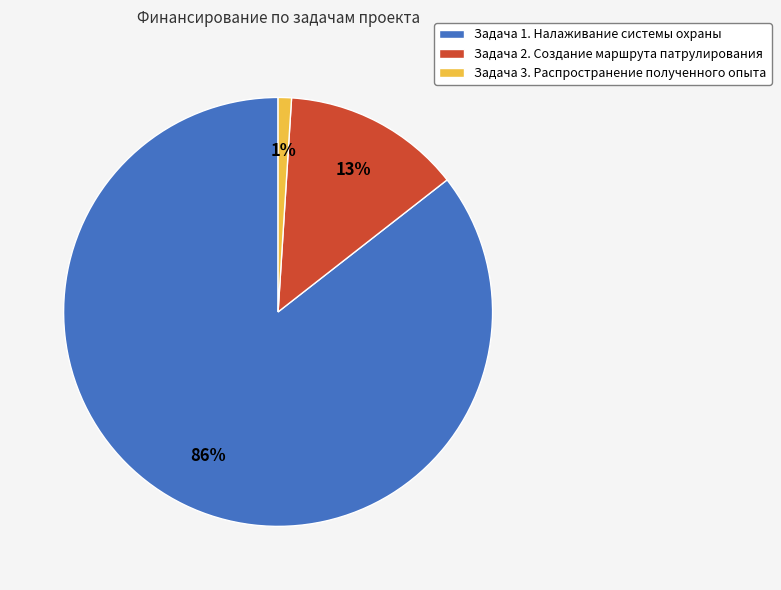

Which slice is the smallest?

Задача 3. Распространение полученного опыта